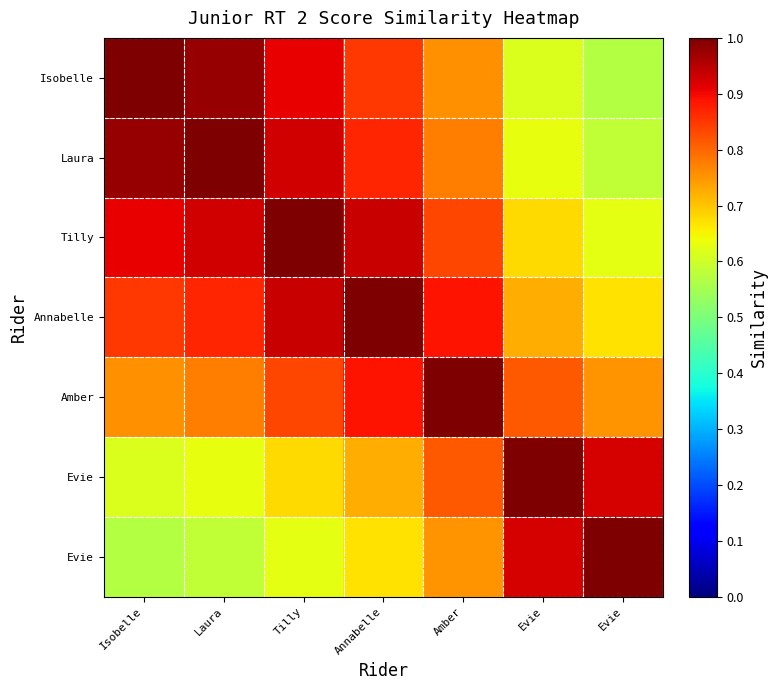

At which category is the sum across all series the highest?

Annabelle